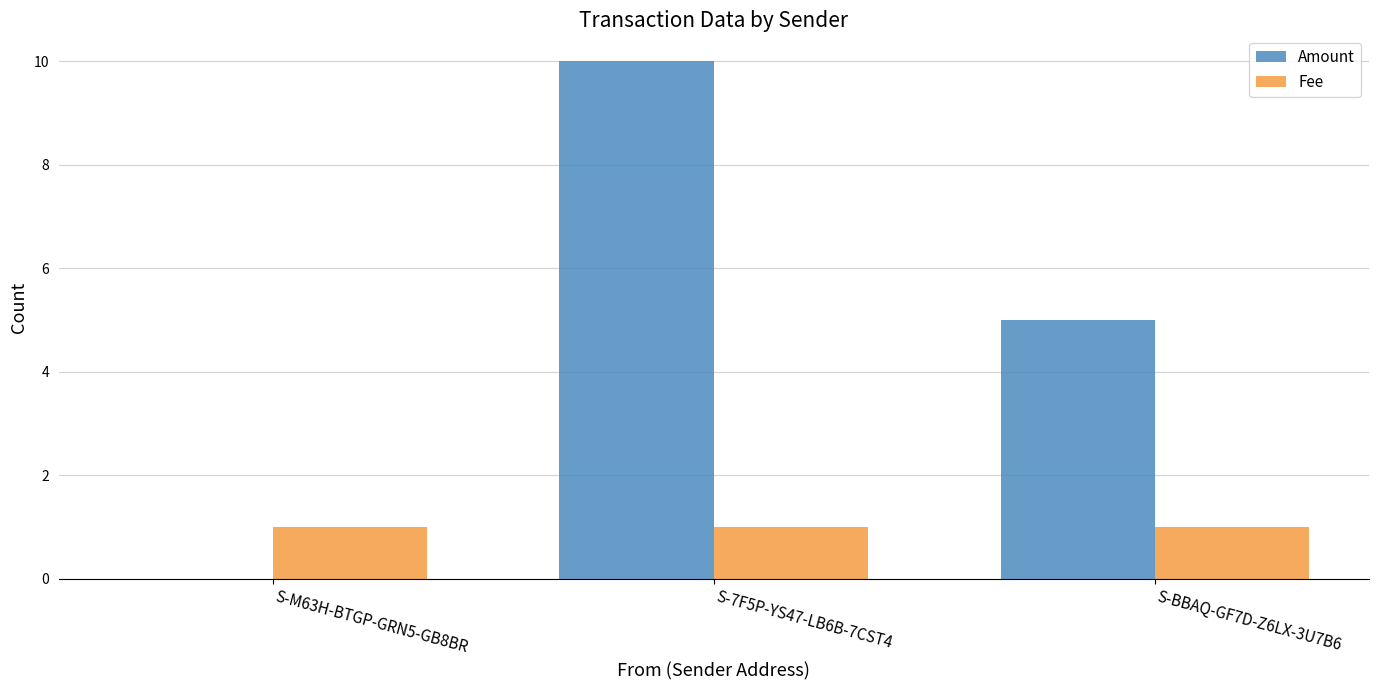

What is the sum of all Fee values?

3